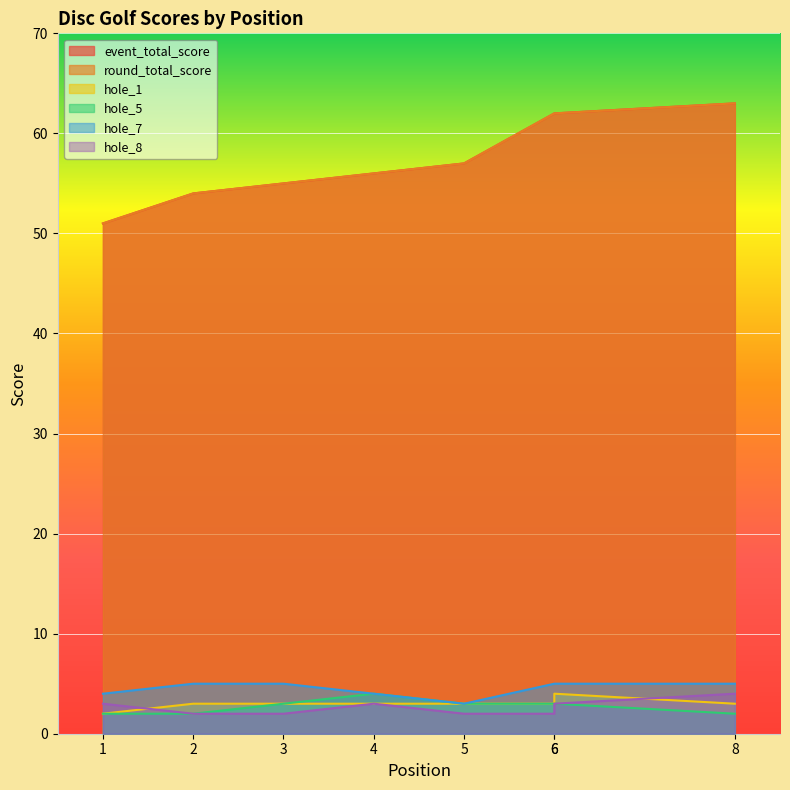

Which series has the largest total across all categories?

event_total_score